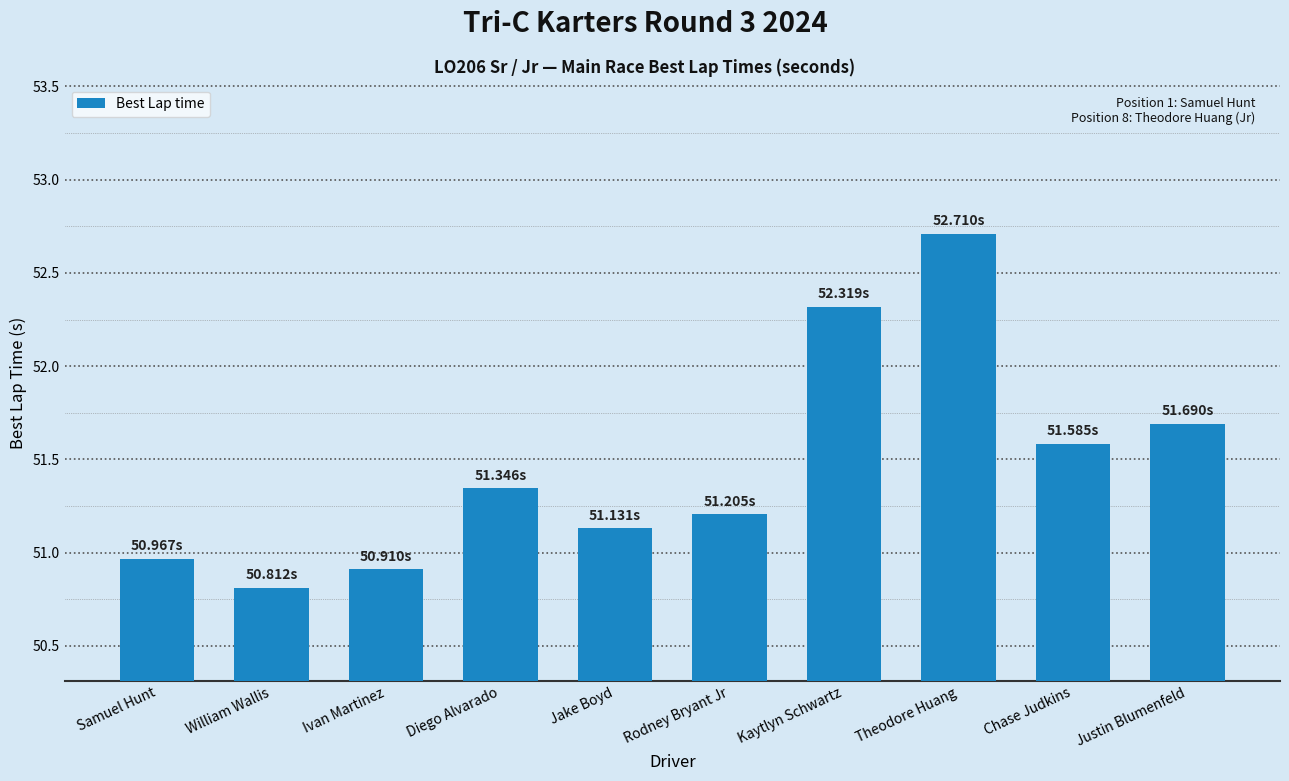

Which label corresponds to the smallest value in the chart?

William Wallis